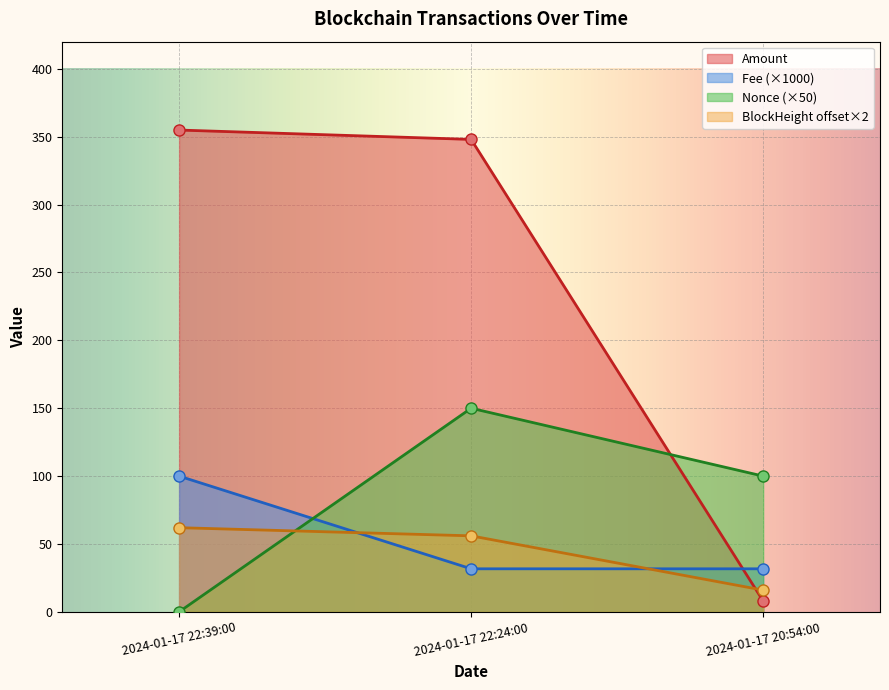

Which category has the highest value in the BlockHeight series?

2024-01-17 22:39:00